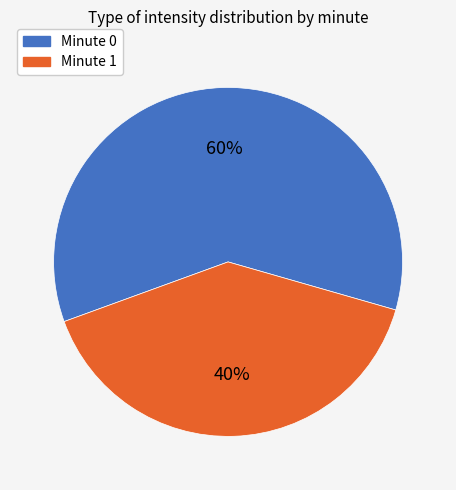

What is the largest slice in the pie chart?

Minute 0